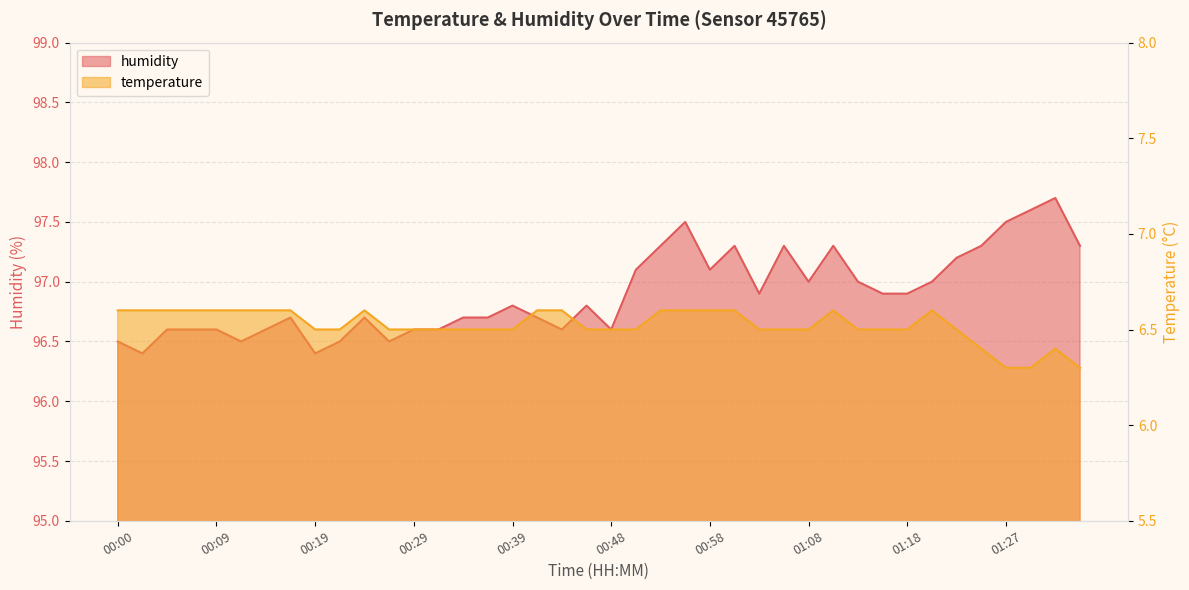

Where is temperature nearest to the value 6?

01:27